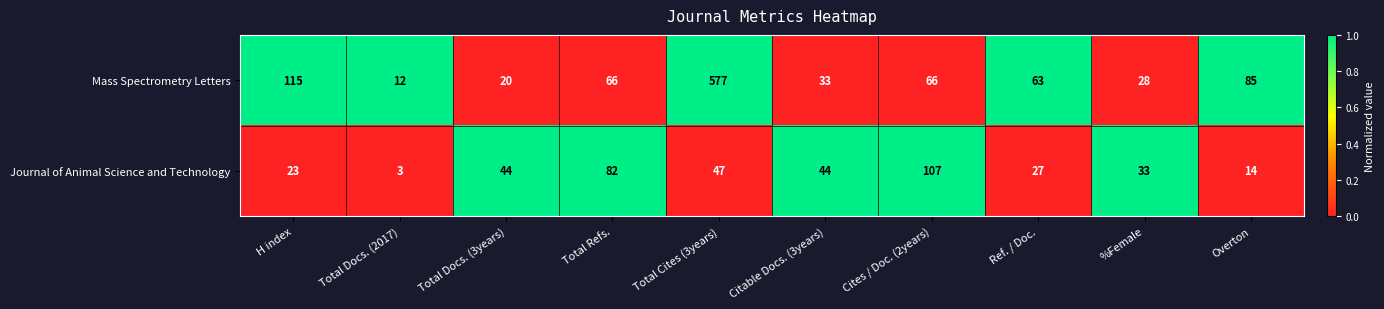

The value of Mass Spectrometry Letters at Total Cites (3years) is 577. True or false?

True